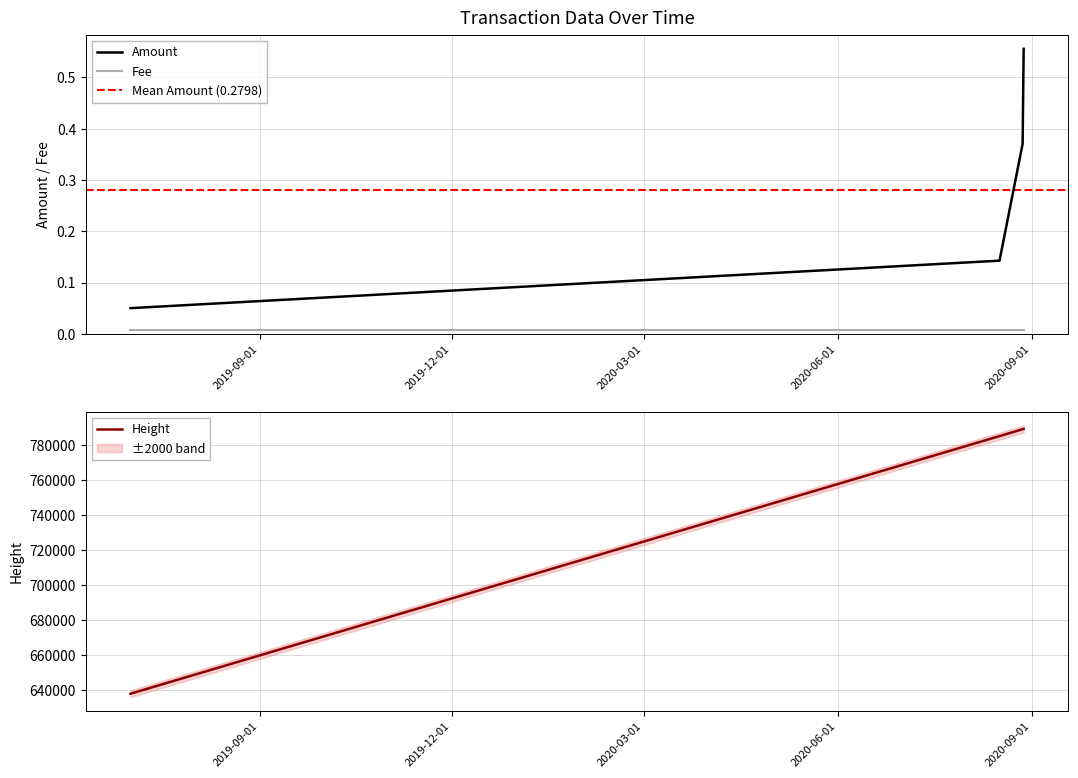

What is the value of the 4th point from the left?

0.6